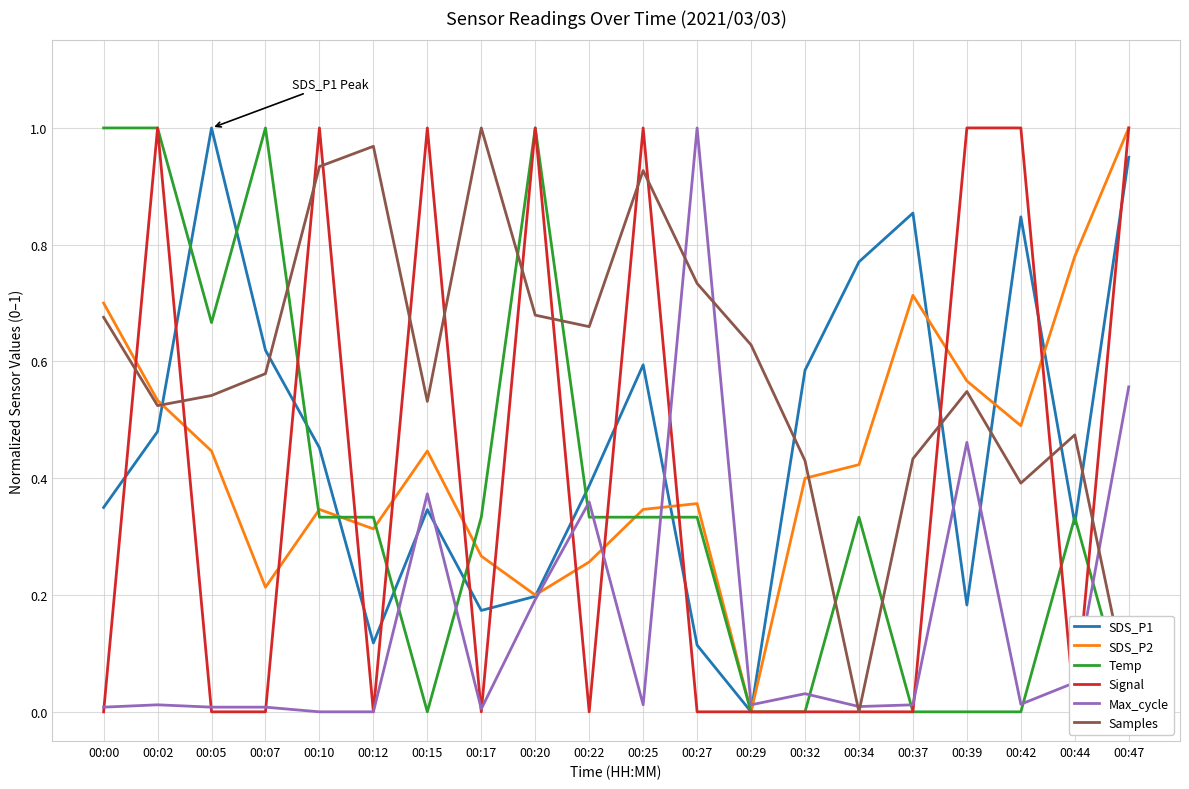

At which label is Max_cycle closest to 0?

00:10